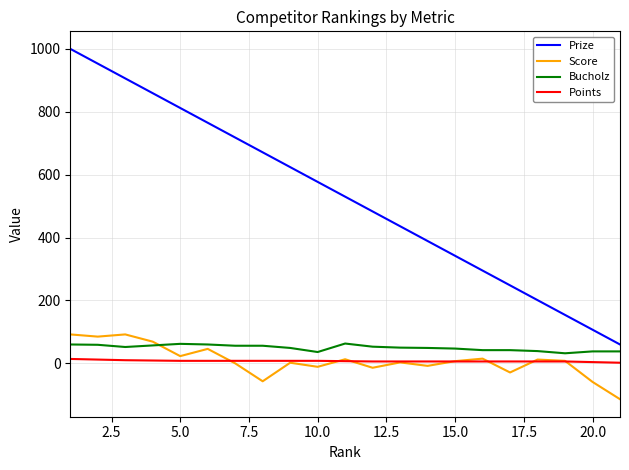

True or false: Prize and Points intersect in this chart.

False